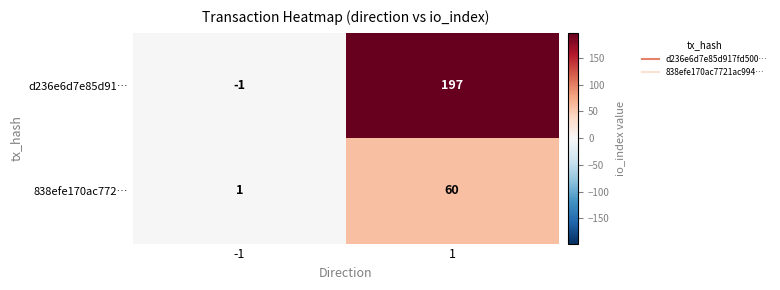

Reading right to left, list all the values displayed in this chart.

d236e6d7e85d91…: 197	-1
838efe170ac772…: 60	1